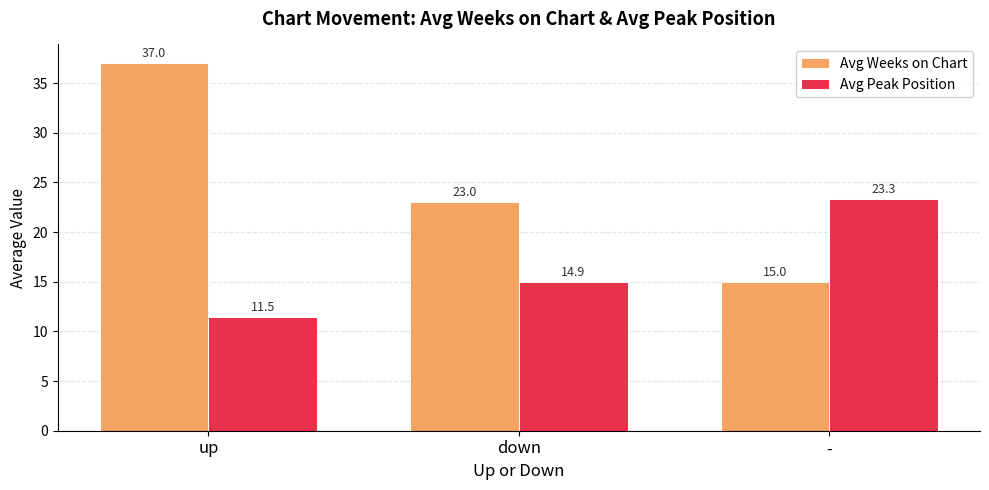

The Avg Weeks on Chart series shows 48.6 at up. True or false?

False